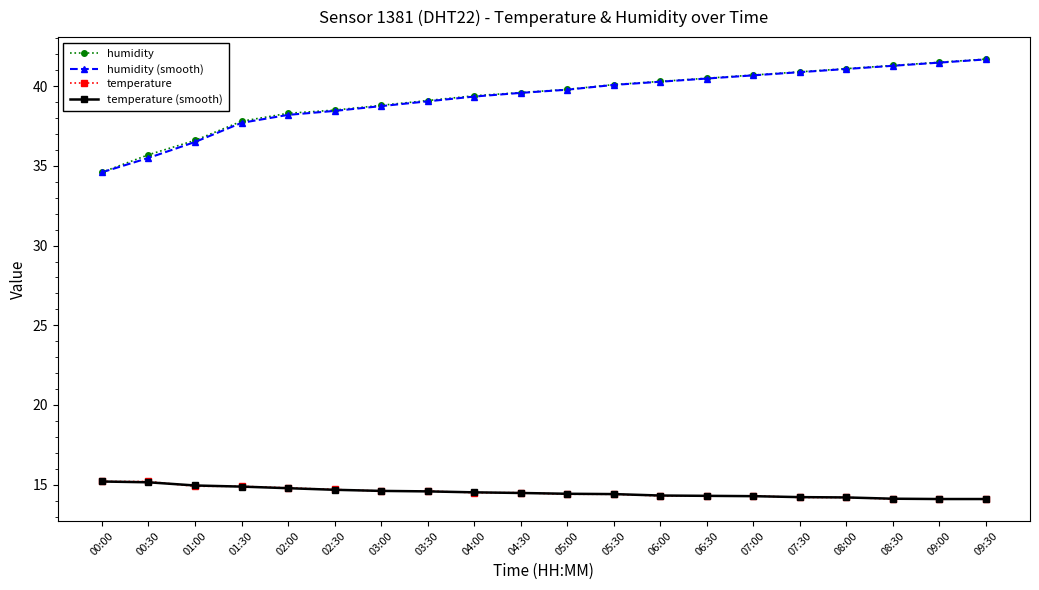

What is the total value across all series at 05:00?

108.4